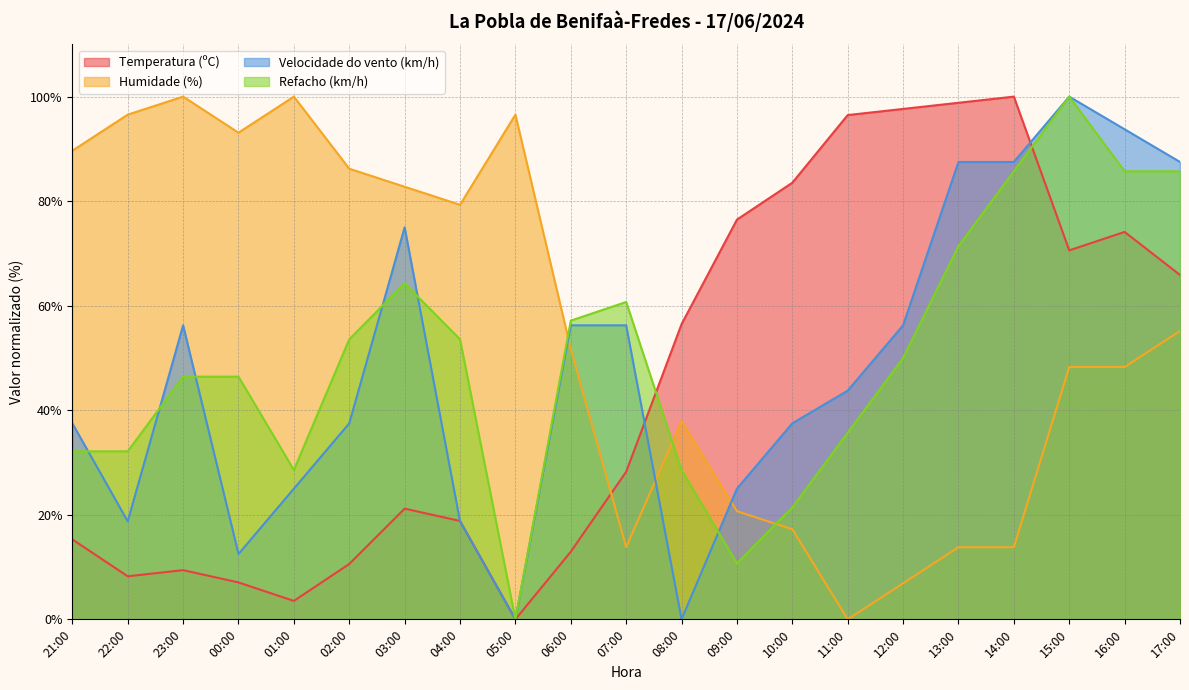

Rank the series by their maximum value, from lowest to highest.

Temperatura (ºC), Humidade (%), Velocidade do vento (km/h), Refacho (km/h)